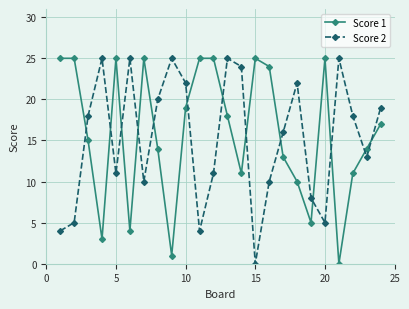

In Score 2, how many points are higher than both neighbors (excluding endpoints)?

6